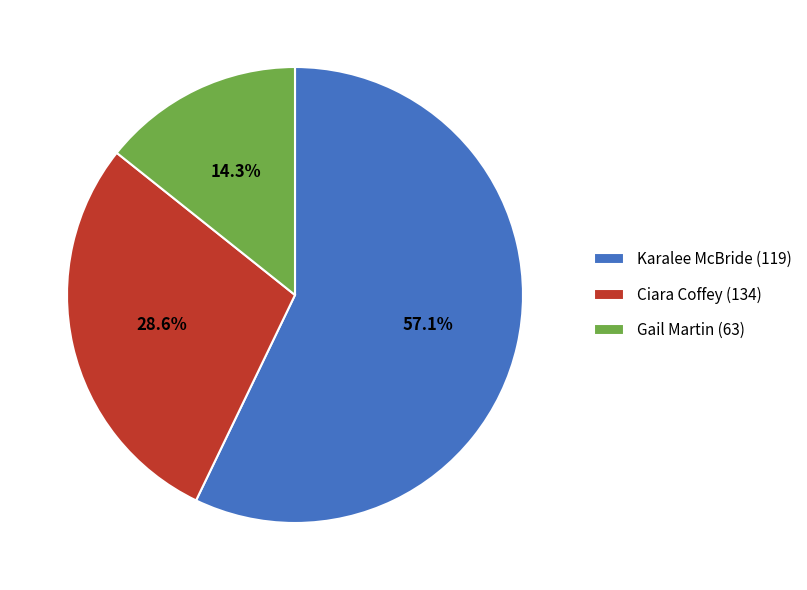

What is the total percentage of Ciara Coffey (134) and Gail Martin (63)?

42.9%